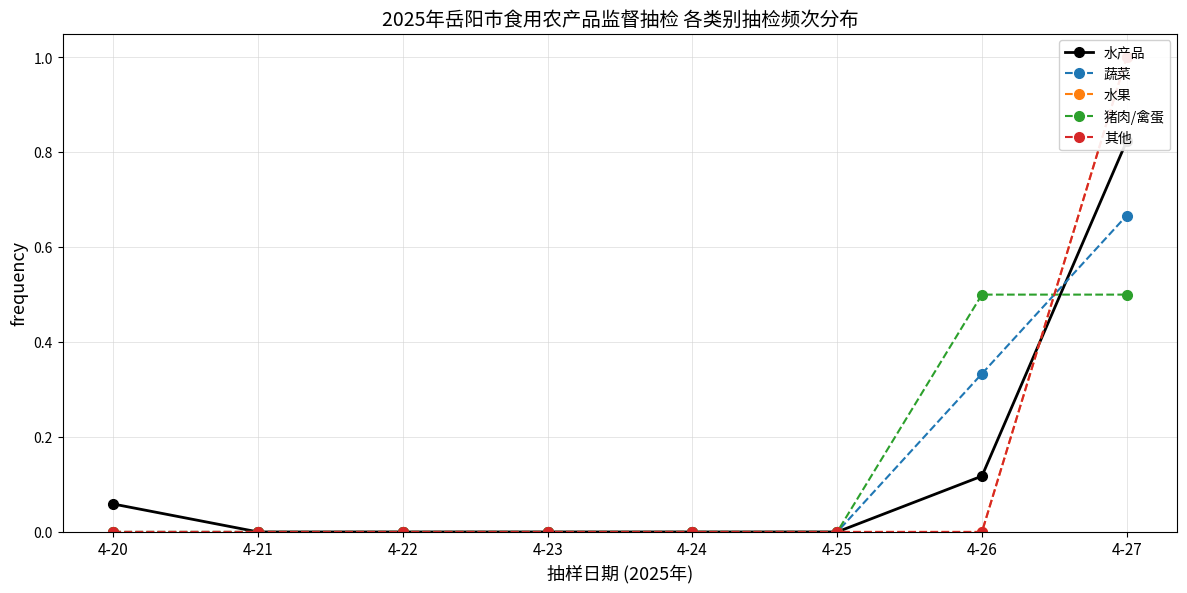

Which series has the largest range (max minus min)?

水果